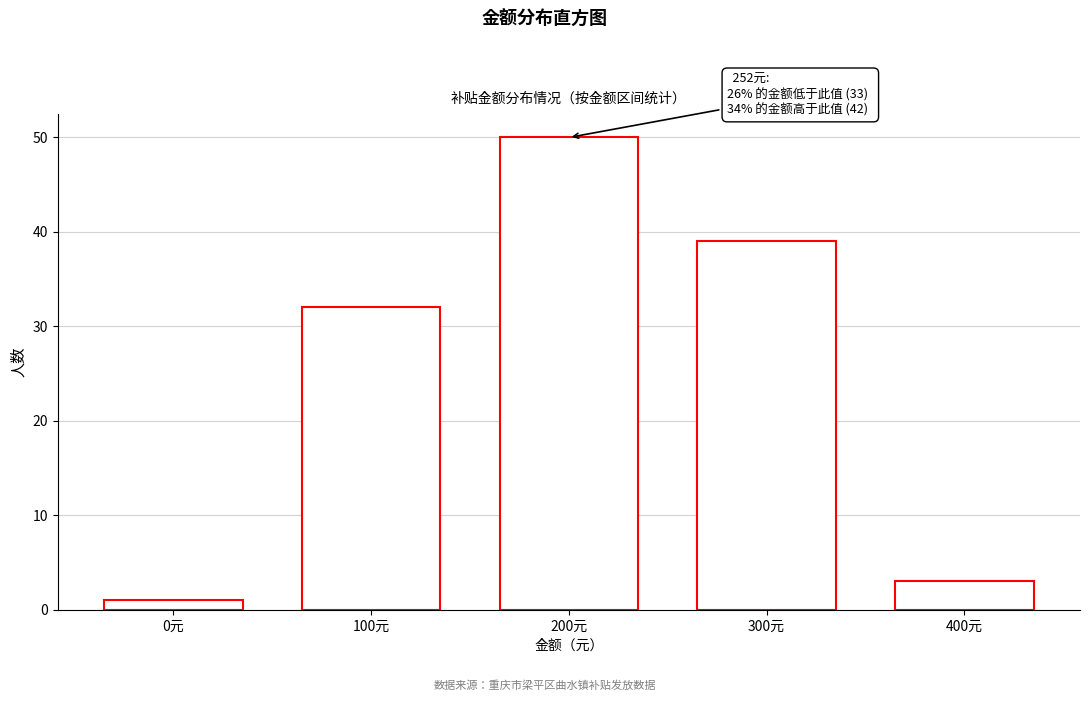

Reading left to right, extract all data points from this chart.

0元=1	100元=32	200元=50	300元=39	400元=3